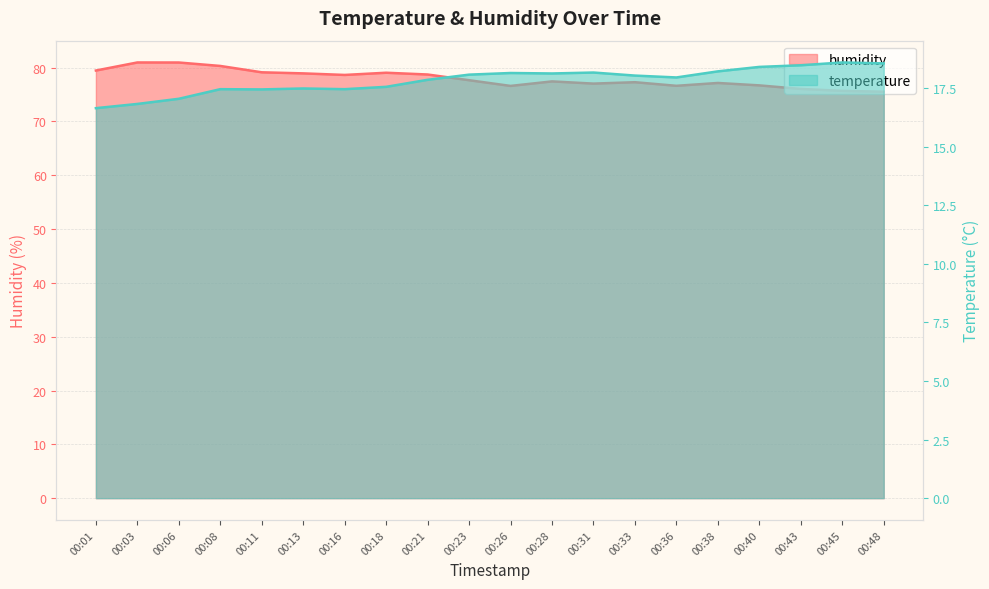

The value of humidity at 00:18 is 135.4. True or false?

False